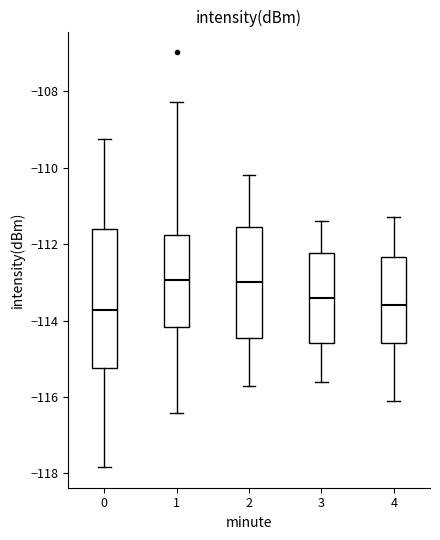

Where does the upper whisker of the box at x = 4 end on the y-axis? The values are not printed on the chart, so give them approximately, as read against the axis.

-111.2